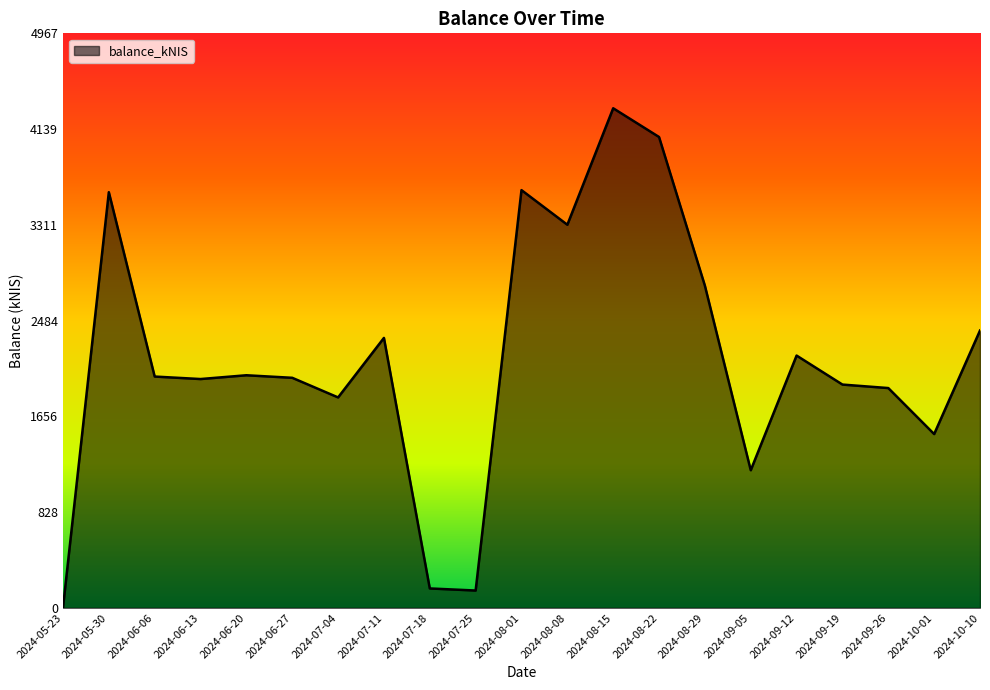

Between 2024-09-12 and 2024-10-01, which is larger?

2024-09-12